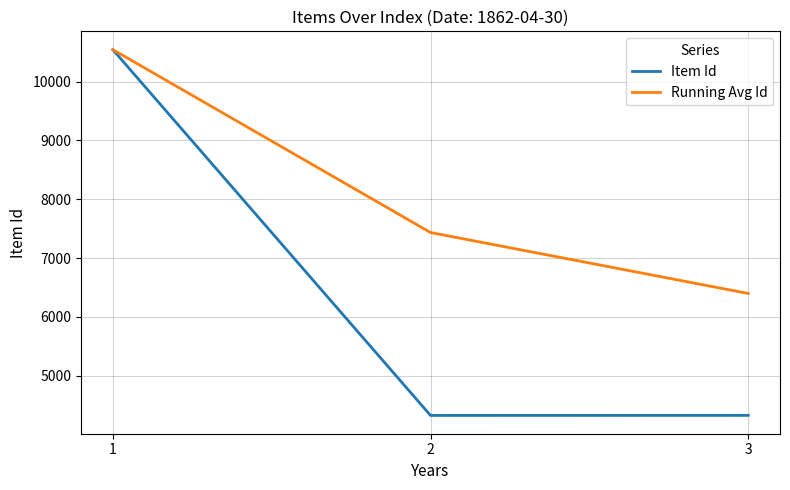

Which series changed the most between 1 and 2?

Item Id